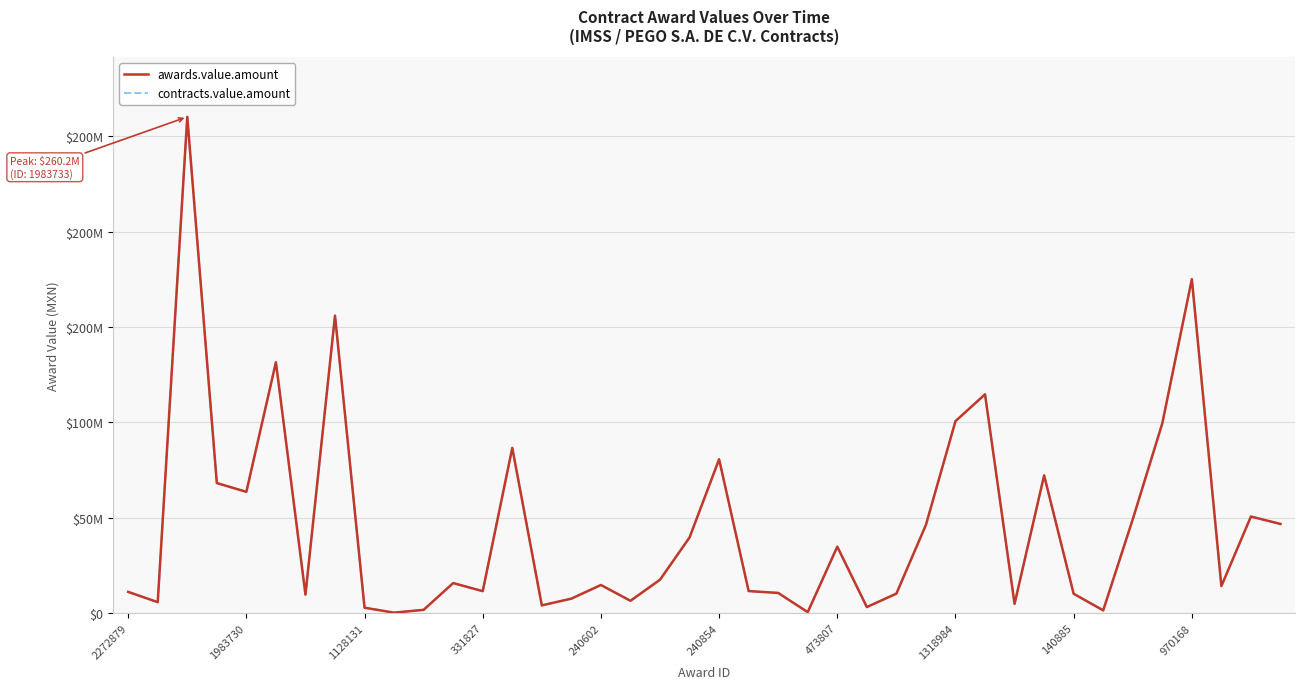

Is this an area chart (filled region under the line)?

No